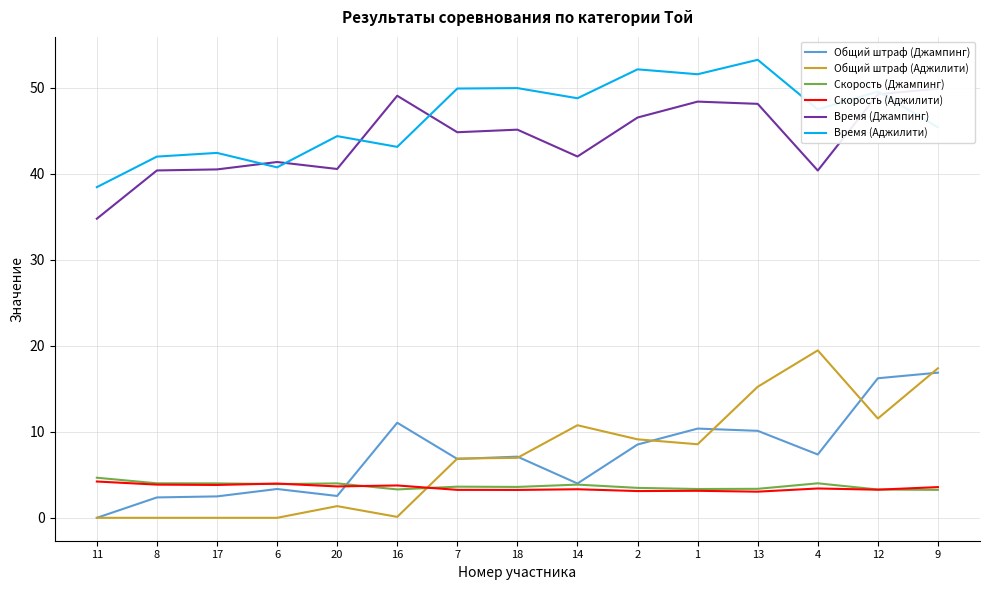

Which series has the widest spread of values?

Общий штраф (Аджилити)